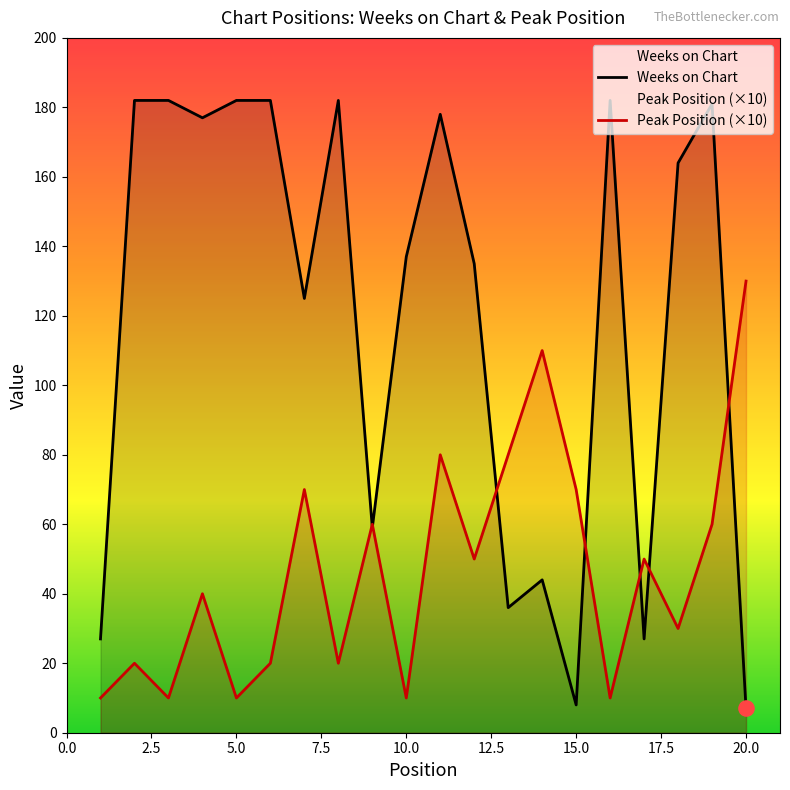

Which series has the widest spread of Y values?

Weeks on Chart